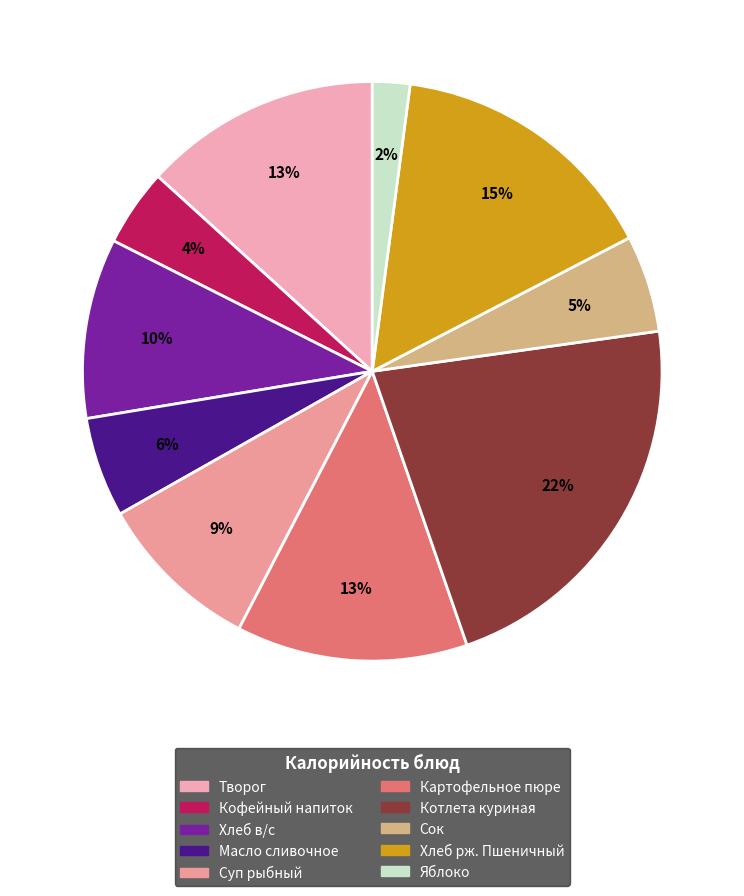

Which category has the biggest portion of the pie?

Котлета куриная